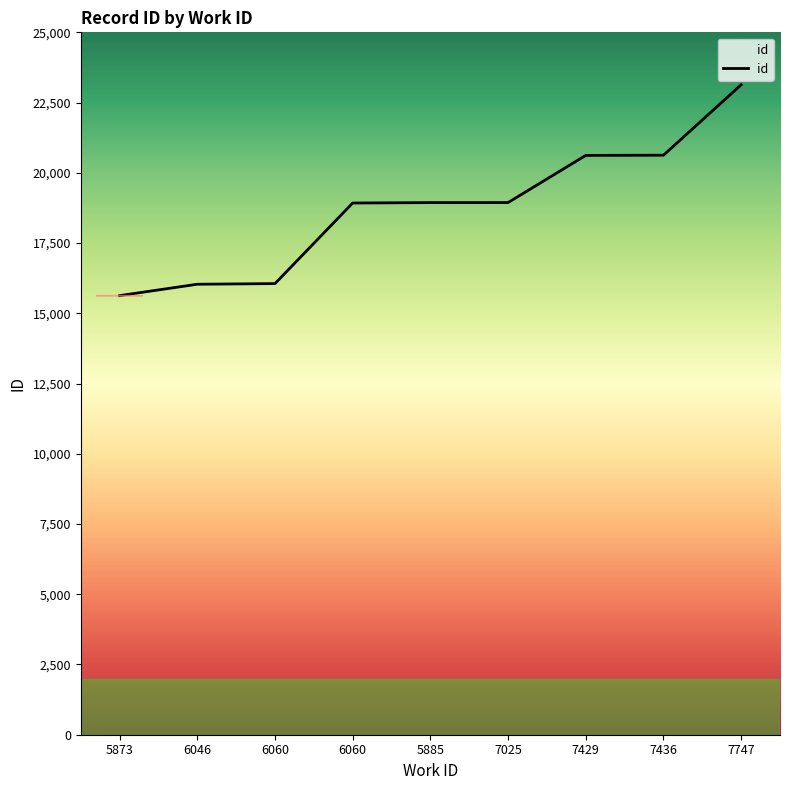

Is this an area chart (filled region under the line)?

Yes